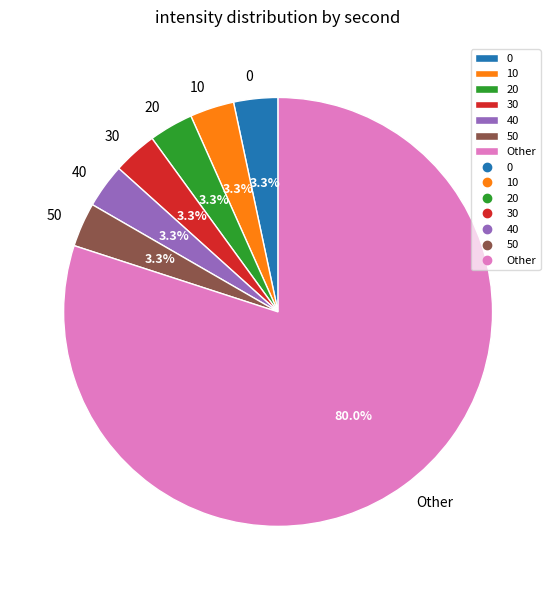

Combined, do Other and 20 account for over 50%?

Yes